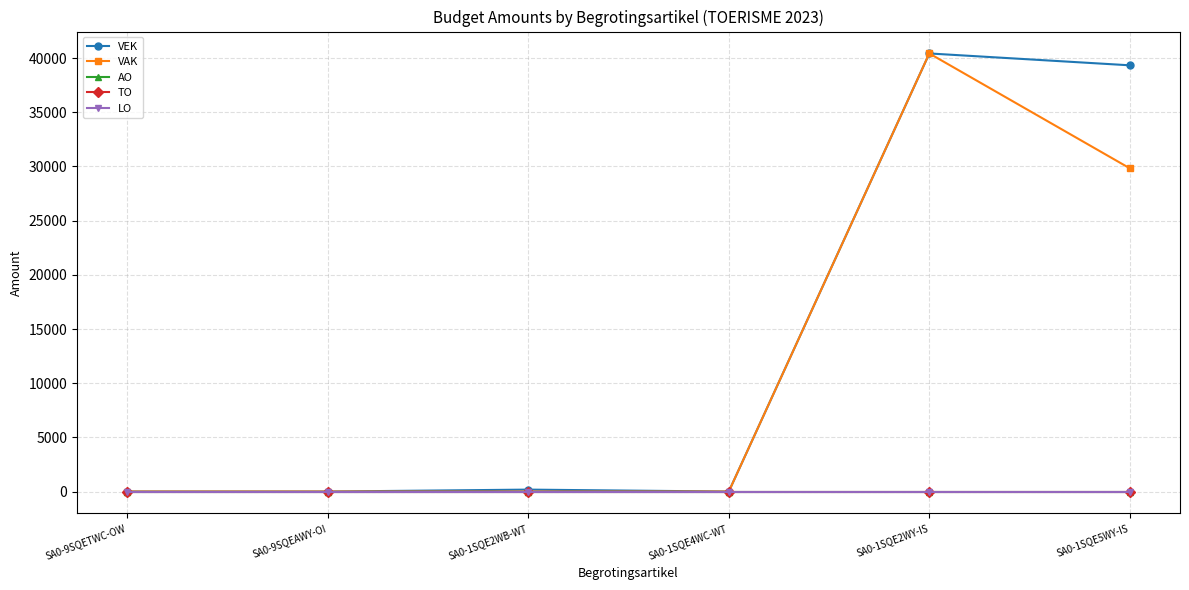

Reading right to left, what are all the values shown in this chart?

VEK: 39334	40428	0	180	0	0
VAK: 29825	40428	0	0	0	0
AO: 0	0	0	0	0	0
TO: 0	0	0	0	0	0
LO: 0	0	0	0	0	0